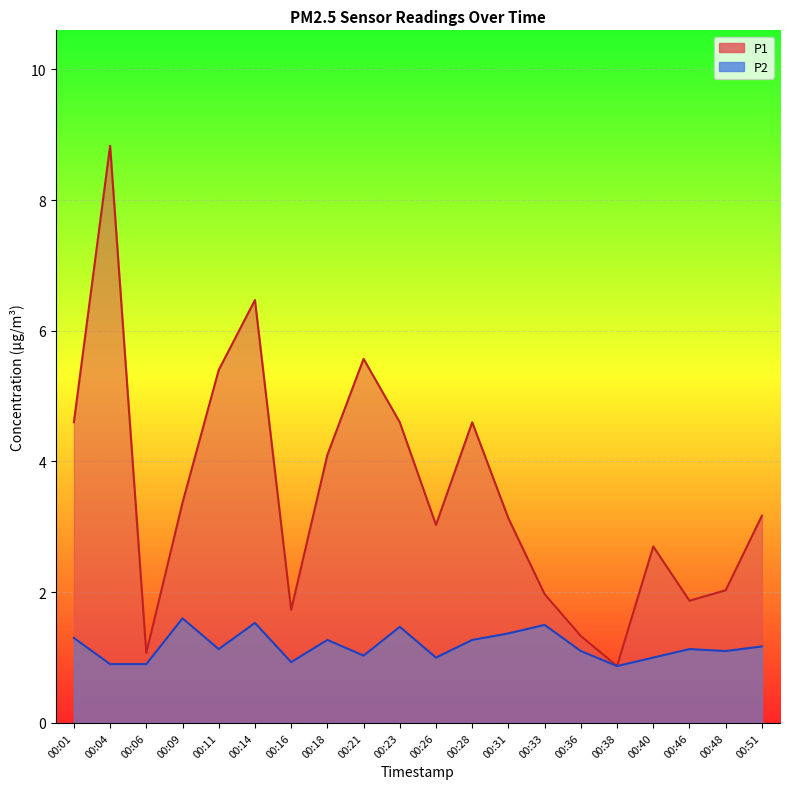

What is the sum of the P1 values at 00:48 and 00:51?

5.2